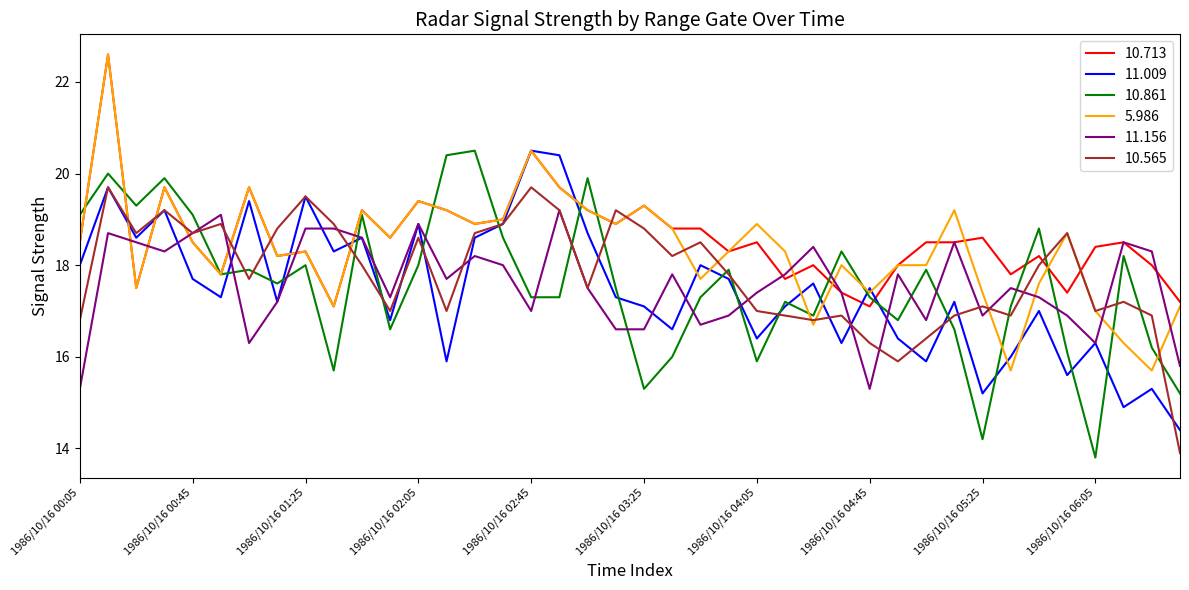

Which series has the largest total across all categories?

10.713